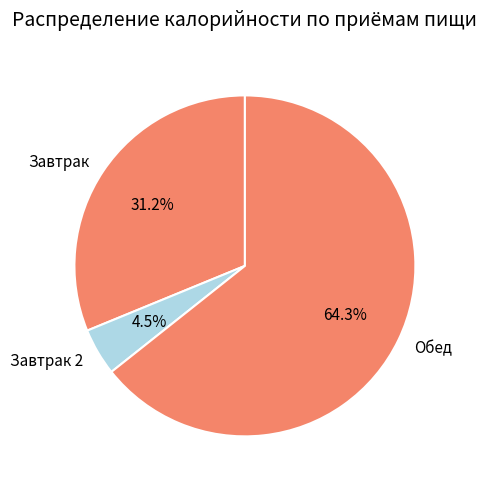

What is the ratio of the value at Обед to the value at Завтрак?

2.1